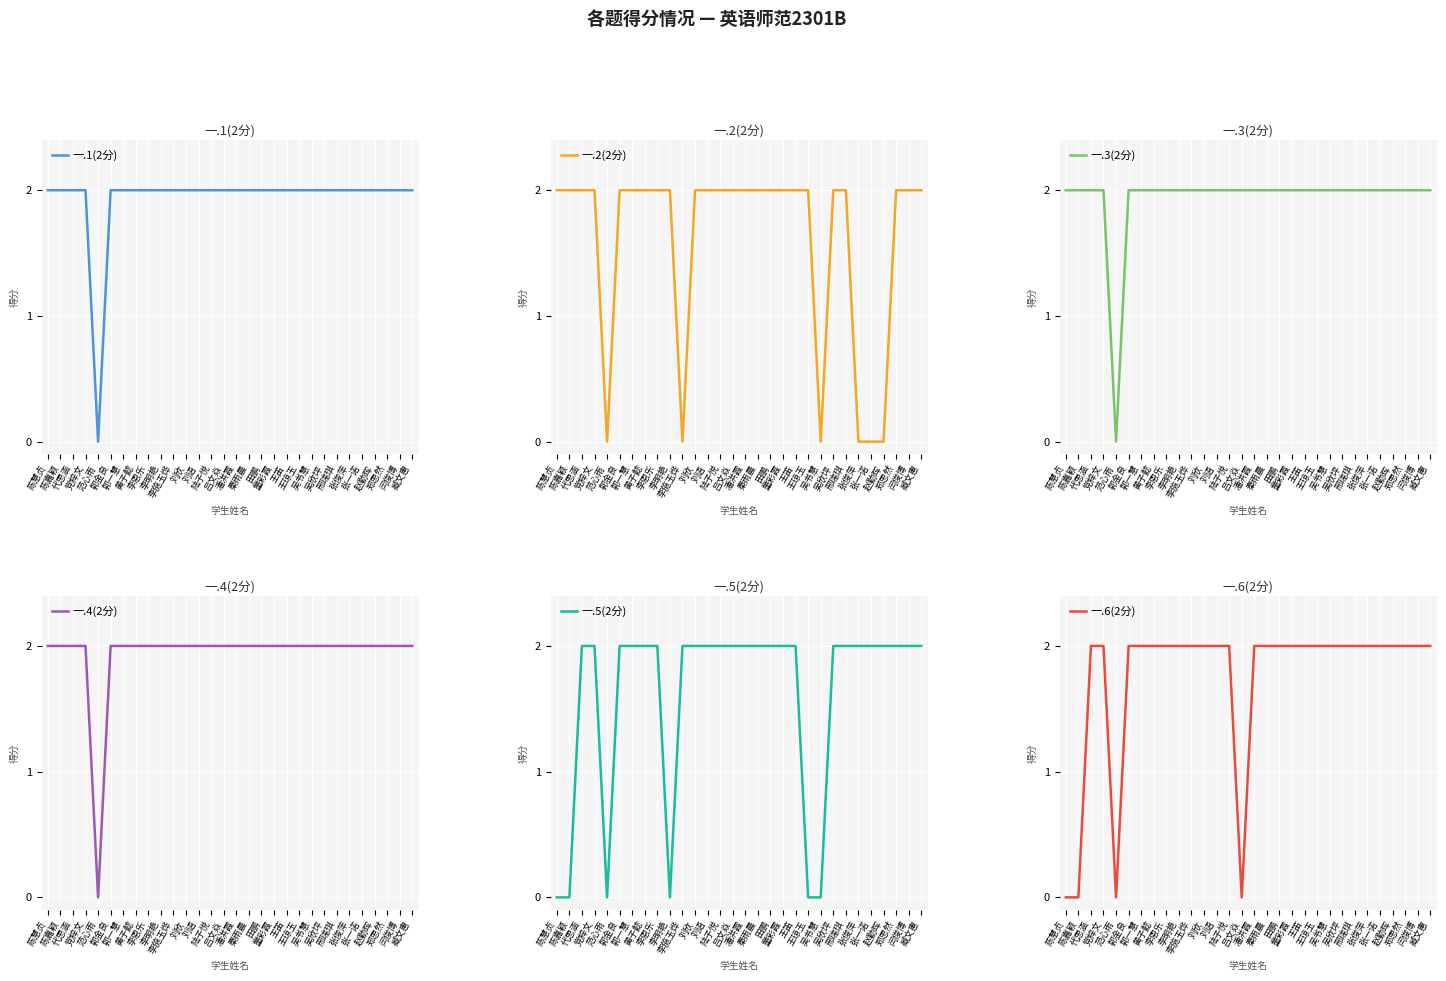

Reading right to left, list all the values displayed in this chart.

一.1(2分): 2	2	2	2	2	2	2	2	2	2	2	2	2	2	2	2	2	2	2	2	2	2	2	2	2	0	2	2	2	2
一.2(2分): 2	2	2	0	0	0	2	2	0	2	2	2	2	2	2	2	2	2	2	0	2	2	2	2	2	0	2	2	2	2
一.3(2分): 2	2	2	2	2	2	2	2	2	2	2	2	2	2	2	2	2	2	2	2	2	2	2	2	2	0	2	2	2	2
一.4(2分): 2	2	2	2	2	2	2	2	2	2	2	2	2	2	2	2	2	2	2	2	2	2	2	2	2	0	2	2	2	2
一.5(2分): 2	2	2	2	2	2	2	2	0	0	2	2	2	2	2	2	2	2	2	2	0	2	2	2	2	0	2	2	0	0
一.6(2分): 2	2	2	2	2	2	2	2	2	2	2	2	2	2	2	0	2	2	2	2	2	2	2	2	2	0	2	2	0	0